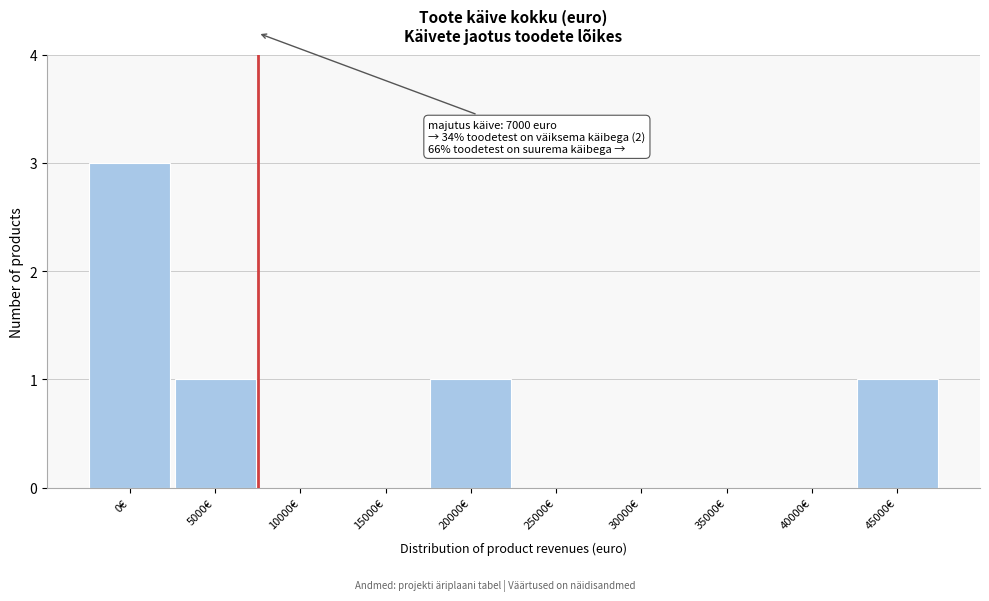

Reading right to left, what are all the values shown in this chart?

45000€=1	40000€=0	35000€=0	30000€=0	25000€=0	20000€=1	15000€=0	10000€=0	5000€=1	0€=3